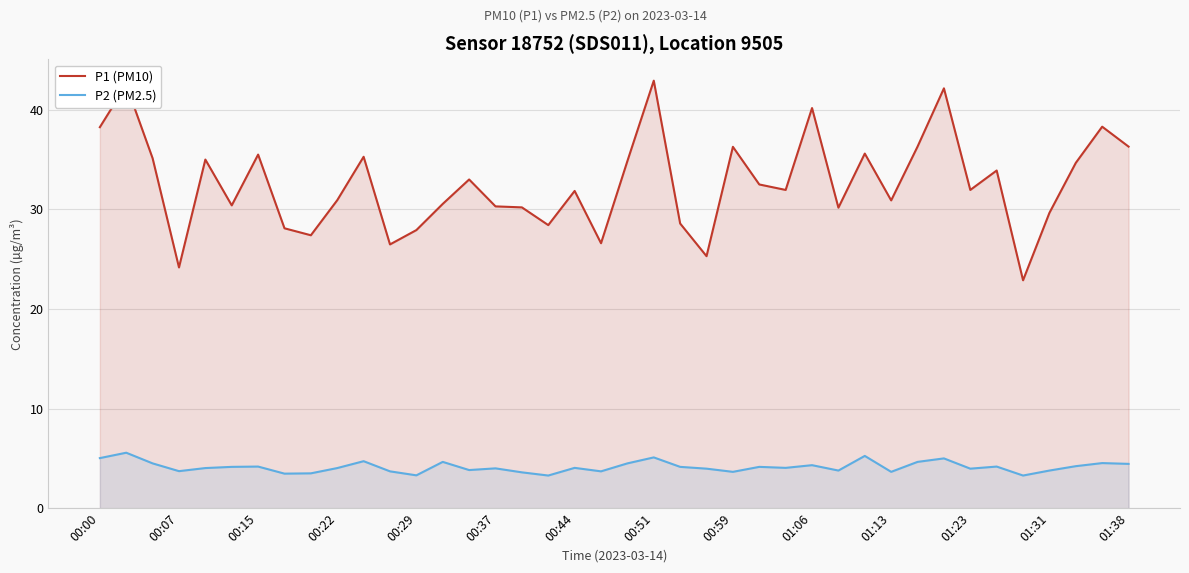

How many data points in P2 (PM2.5) are above 4?

23